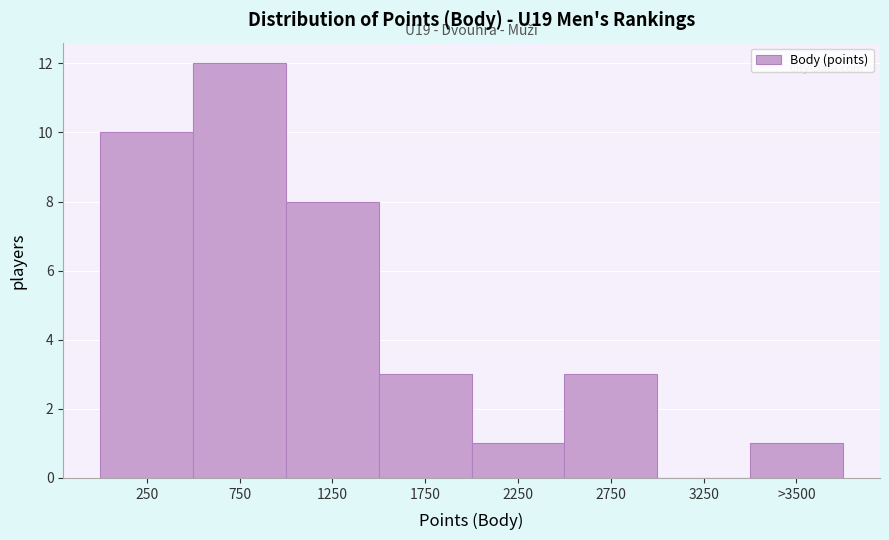

Reading right to left, transcribe all the data shown in this chart.

>3500=1	3250=0	2750=3	2250=1	1750=3	1250=8	750=12	250=10